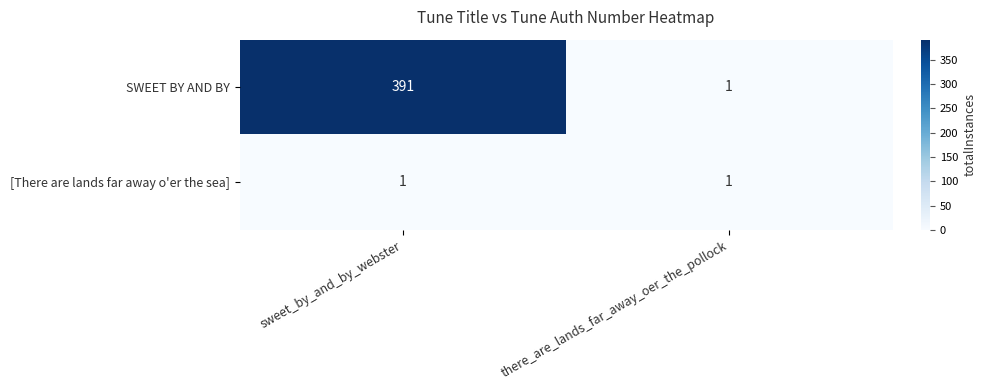

The value of SWEET BY AND BY at sweet_by_and_by_webster is 92. True or false?

False